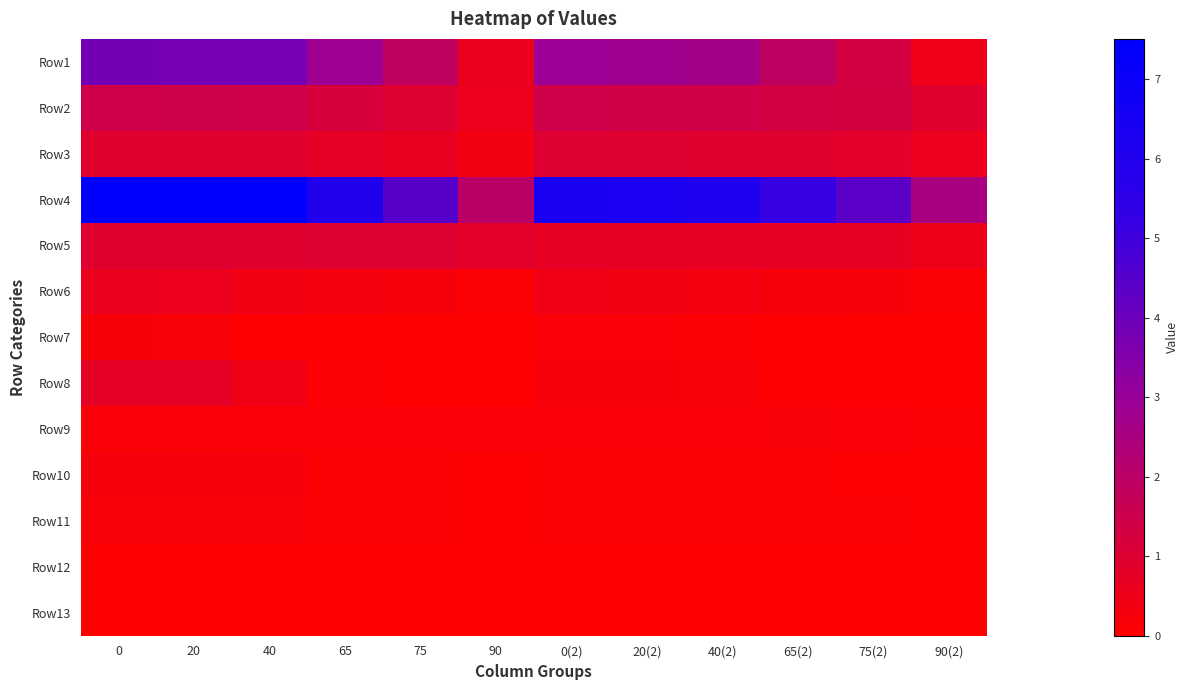

At which category does the chart reach its minimum across all series?

90